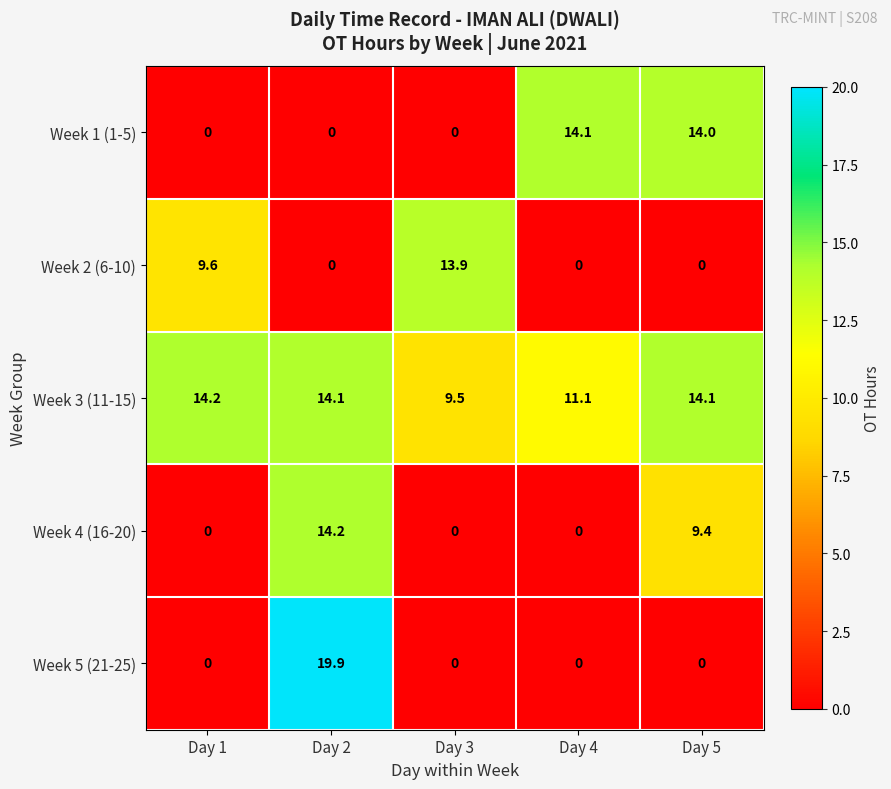

Which series has the largest range (max minus min)?

Week 5 (21-25)